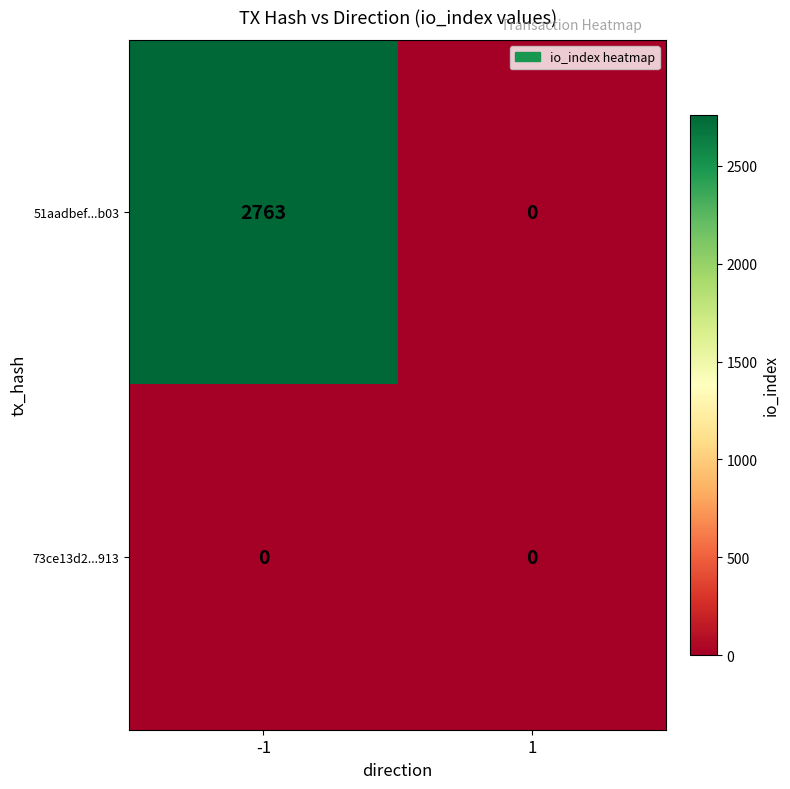

At which category is the sum across all series the highest?

-1